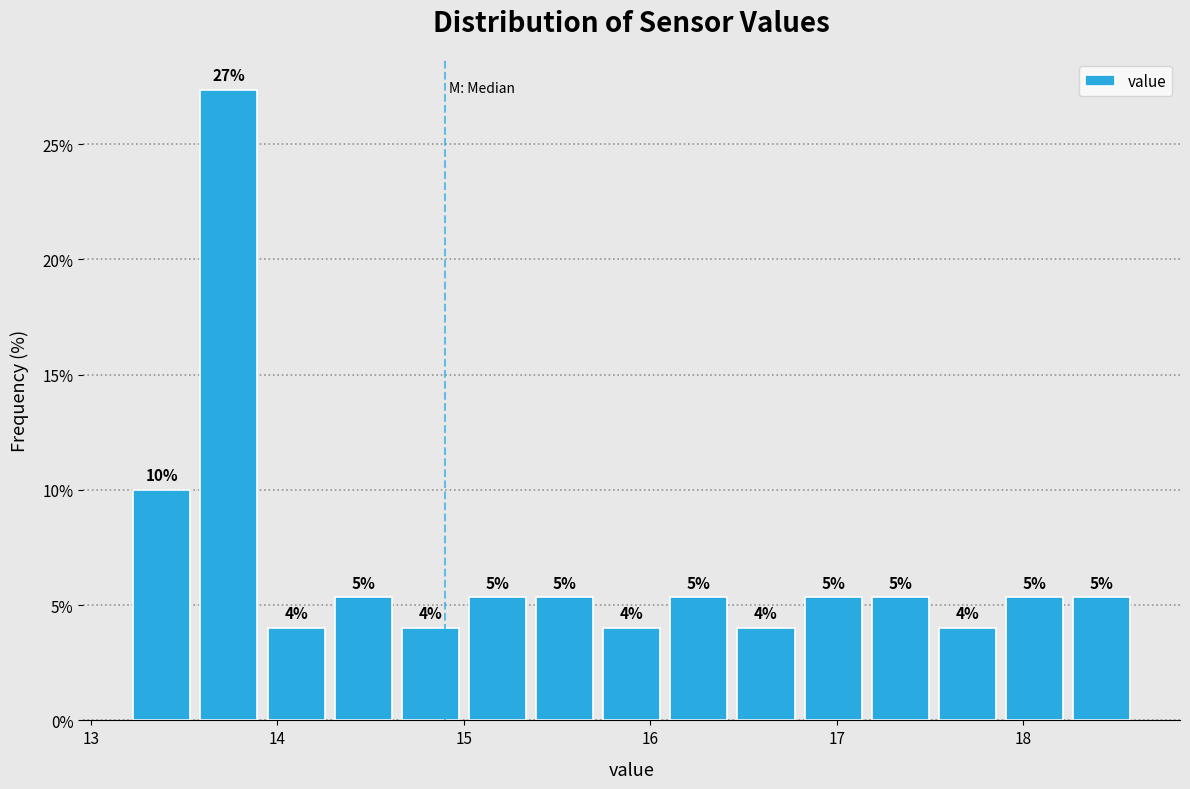

Around what value on the x-axis is the tallest bar? Give the approximate position of its centre, as read against the axis.

13.7